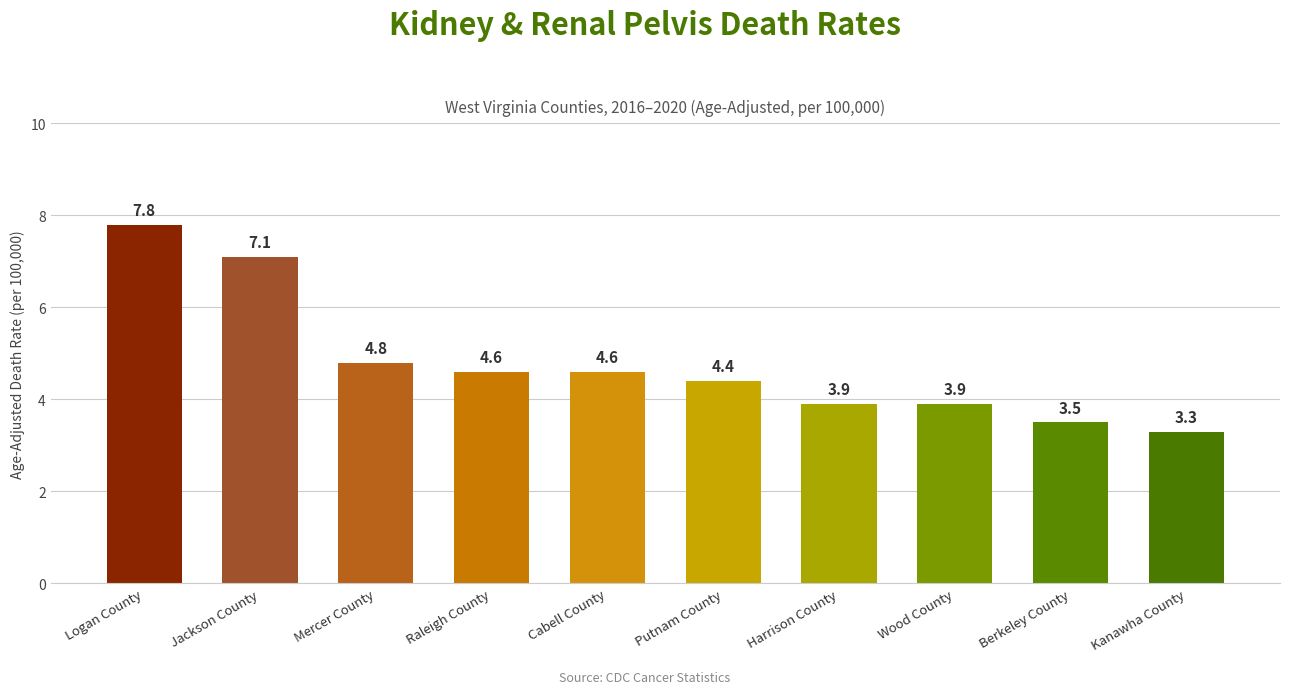

What is the label of the 2nd bar from the left?

Jackson County